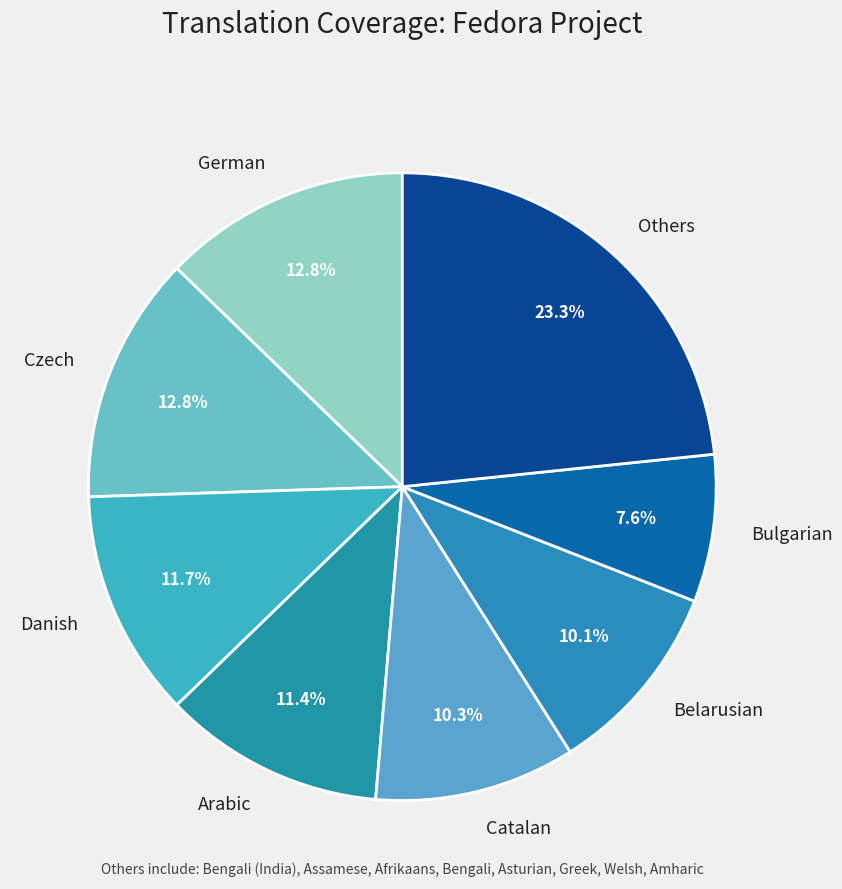

How much of the chart is everything except Bulgarian?

92.4%